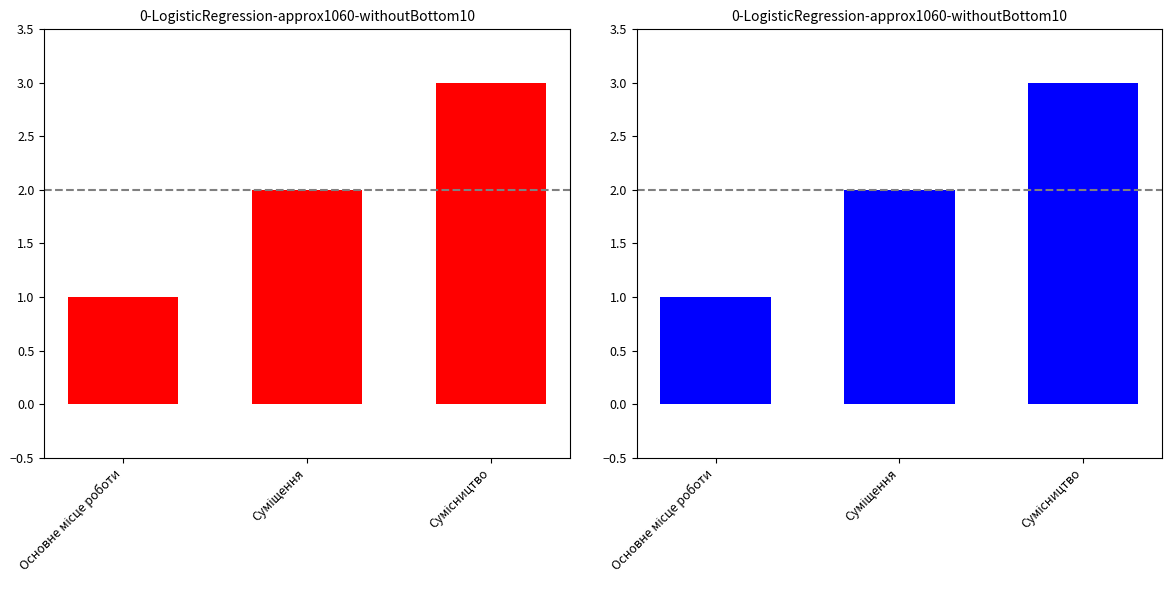

Count the values in the range 1 to 3.

3